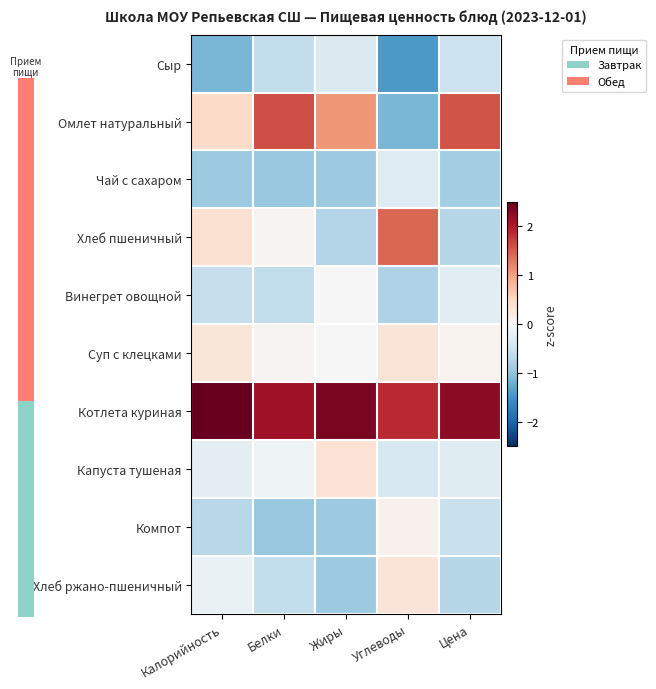

Is it true that Винегрет овощной equals 0.0 at Жиры?

True